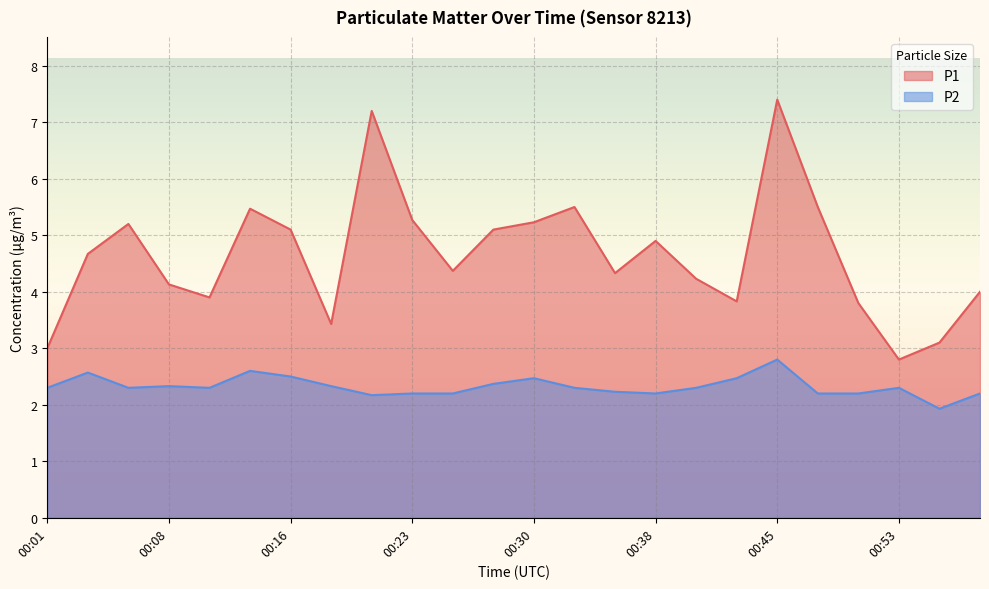

Which category has the highest value in the P2 series?

00:45